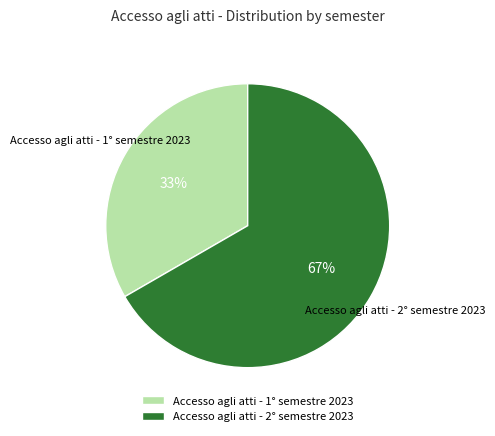

What percentage is the Accesso agli atti - 1° semestre 2023 slice, to the nearest percent?

33%